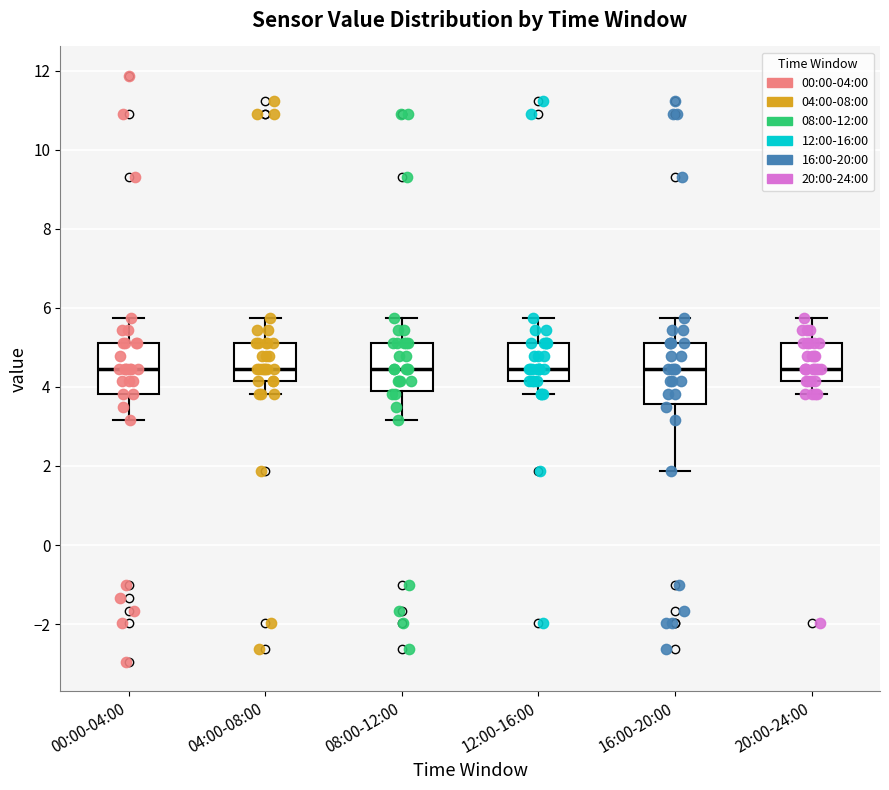

Reading left to right, read every box against the y-axis: the position of its median line, the range the box covers, and the ends of its whiskers. The values are not printed on the chart, so give them approximately, as read against the axis.

00:00-04:00: median 4.4, box 3.8 to 5.2, whiskers 3.2 to 5.8
04:00-08:00: median 4.4, box 4.2 to 5.2, whiskers 3.8 to 5.8
08:00-12:00: median 4.4, box 4.0 to 5.2, whiskers 3.2 to 5.8
12:00-16:00: median 4.4, box 4.2 to 5.2, whiskers 3.8 to 5.8
16:00-20:00: median 4.4, box 3.6 to 5.2, whiskers 1.8 to 5.8
20:00-24:00: median 4.4, box 4.2 to 5.2, whiskers 3.8 to 5.8